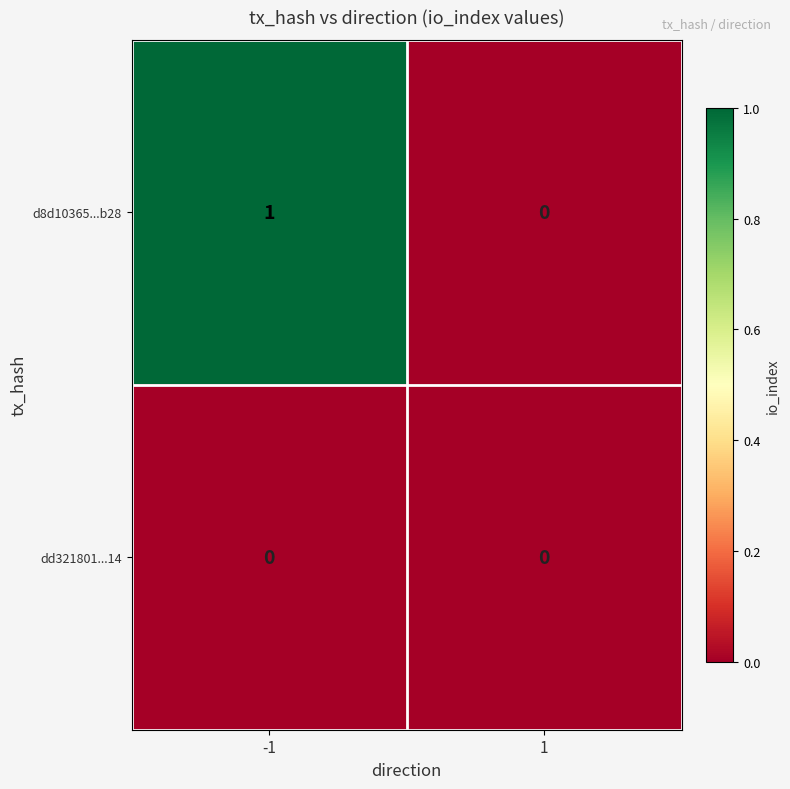

Which series has the largest range (max minus min)?

d8d10365...b28